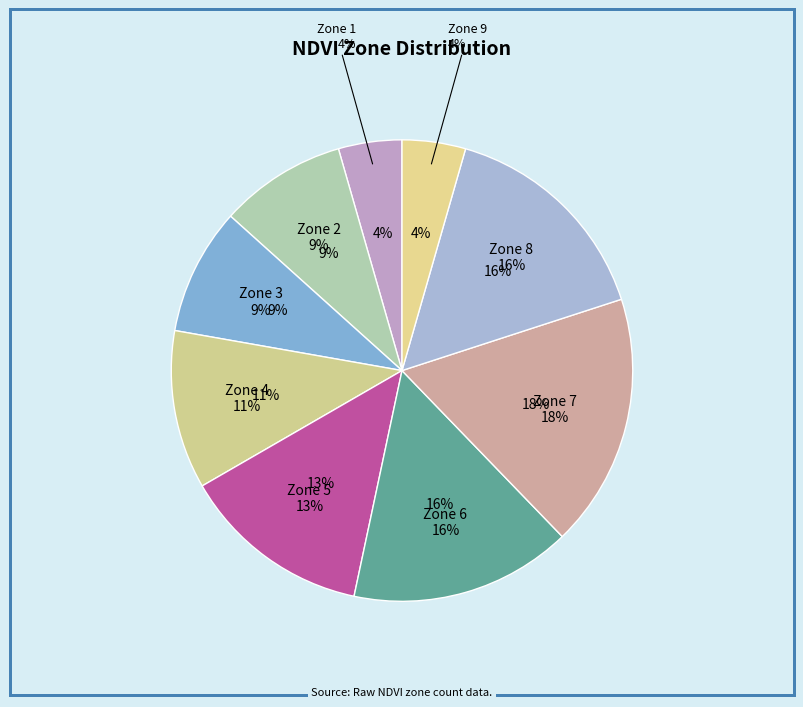

What percentage is NOT represented by Zone 6?

84.4%